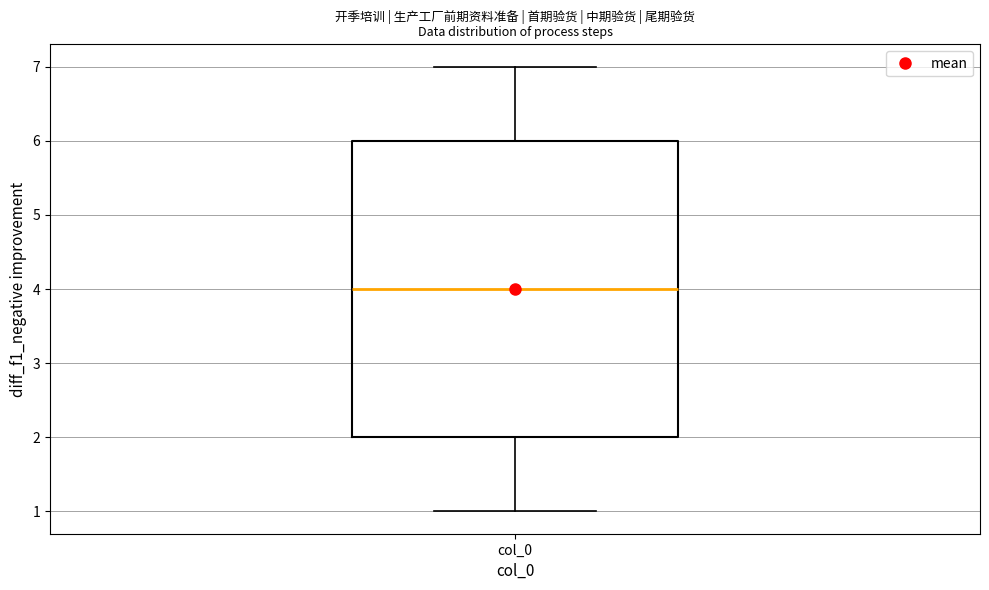

Transcribe this box plot: give where the median line is, the range the box spans, and where the two whiskers end, as read against the y-axis. The values are not printed on the chart, so give them approximately, as read against the axis.

median 4, box 2 to 6, whiskers 1 to 7